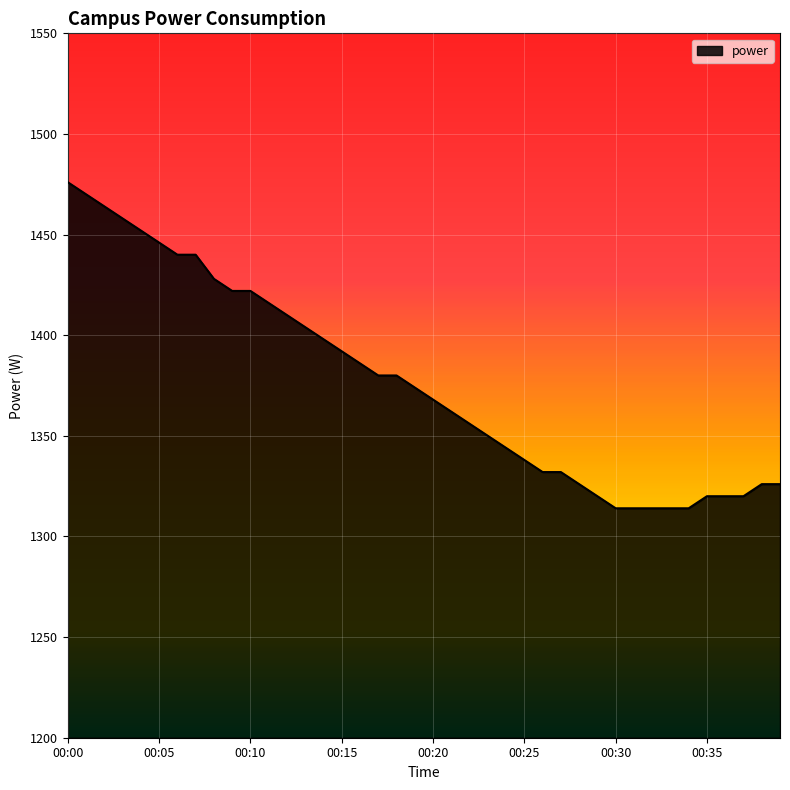

What is the maximum value shown in the chart?

1476